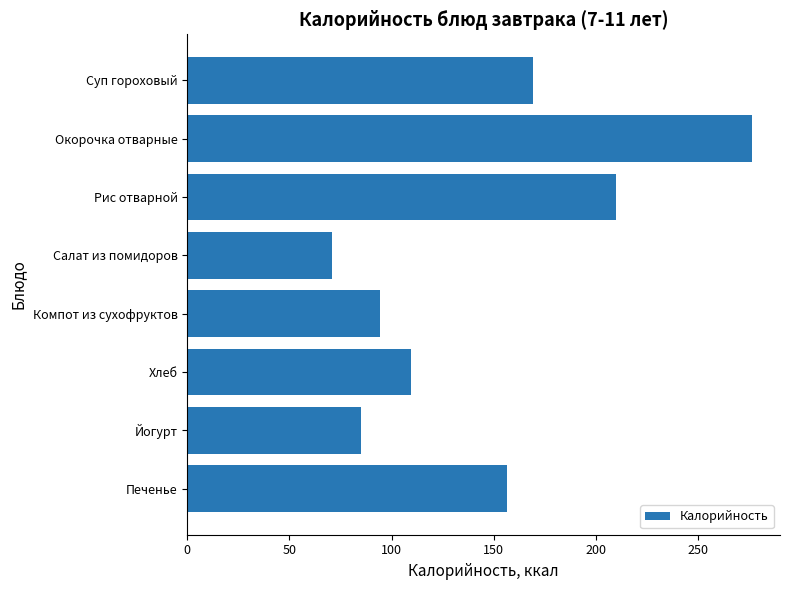

What is the change in value from Компот из сухофруктов to Суп гороховый?

+75.1